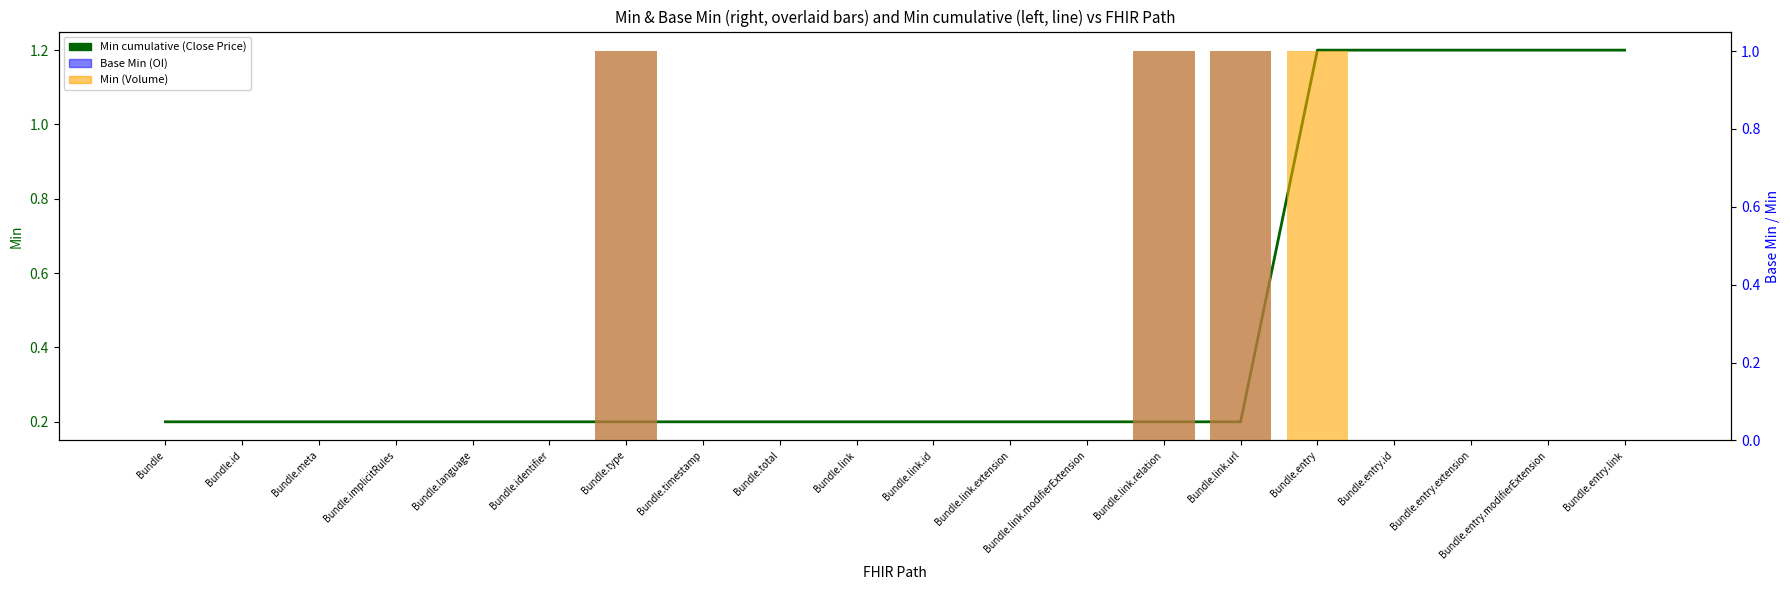

How many series are shown in this chart?

3